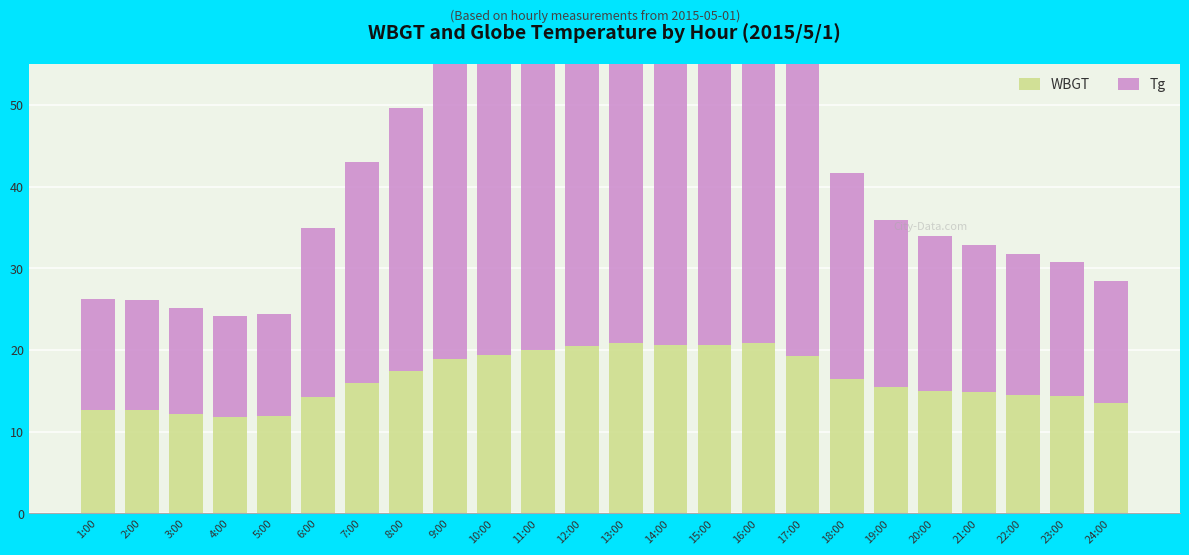

What is the sum of all WBGT values?

394.0